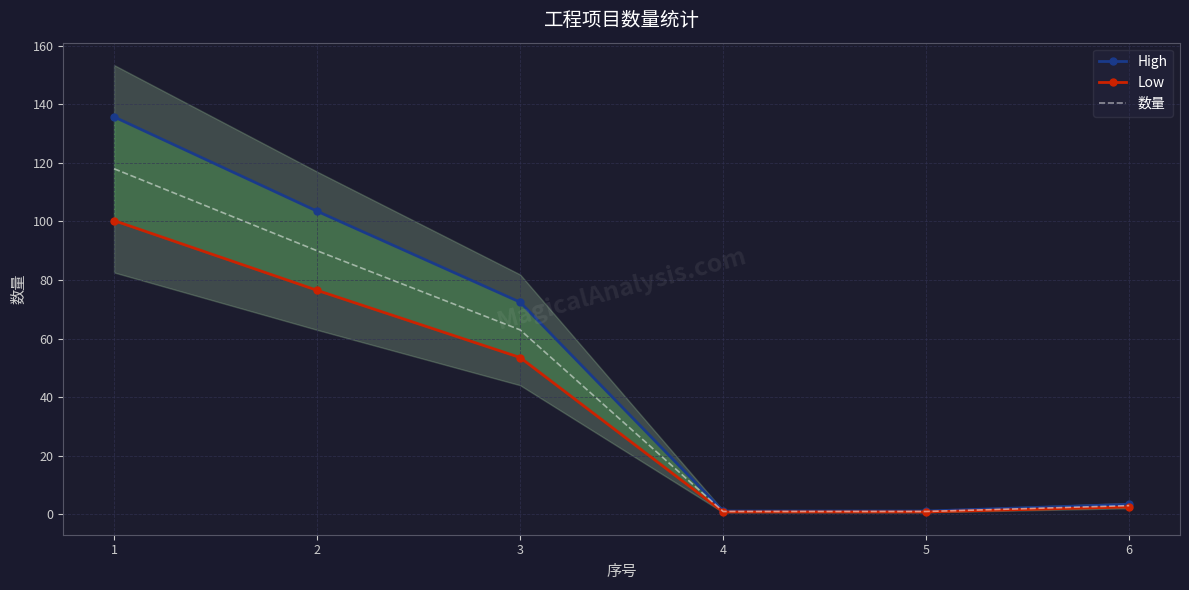

What is the total value across all series at 6?

9.0